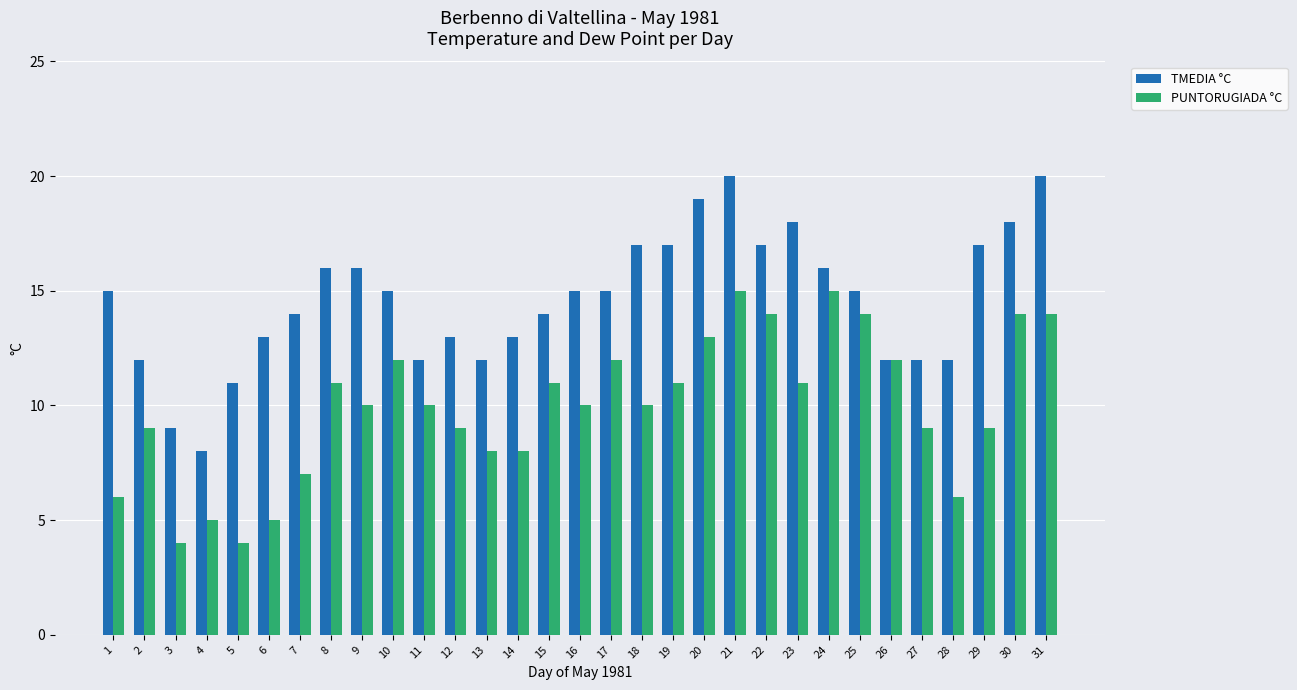

Reading right to left, transcribe all the data shown in this chart.

TMEDIA °C: 20	18	17	12	12	12	15	16	18	17	20	19	17	17	15	15	14	13	12	13	12	15	16	16	14	13	11	8	9	12	15
PUNTORUGIADA °C: 14	14	9	6	9	12	14	15	11	14	15	13	11	10	12	10	11	8	8	9	10	12	10	11	7	5	4	5	4	9	6